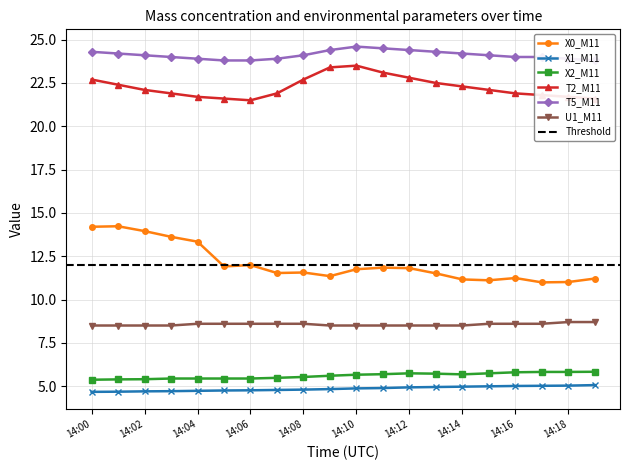

True or false: X2_M11 has a value of 1.4 at 14:03.

False